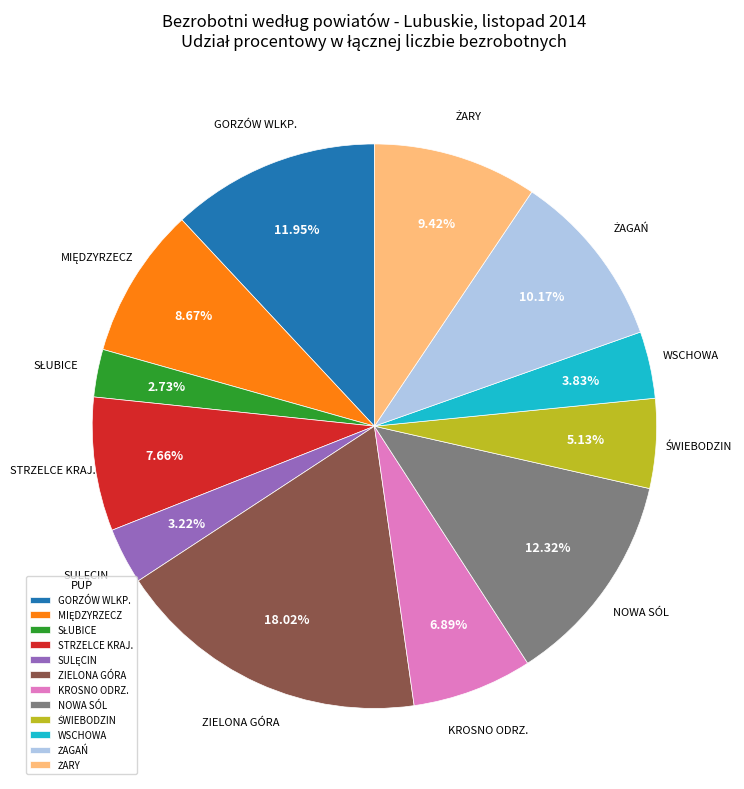

Do WSCHOWA and ZIELONA GÓRA together represent more than half of the pie?

No